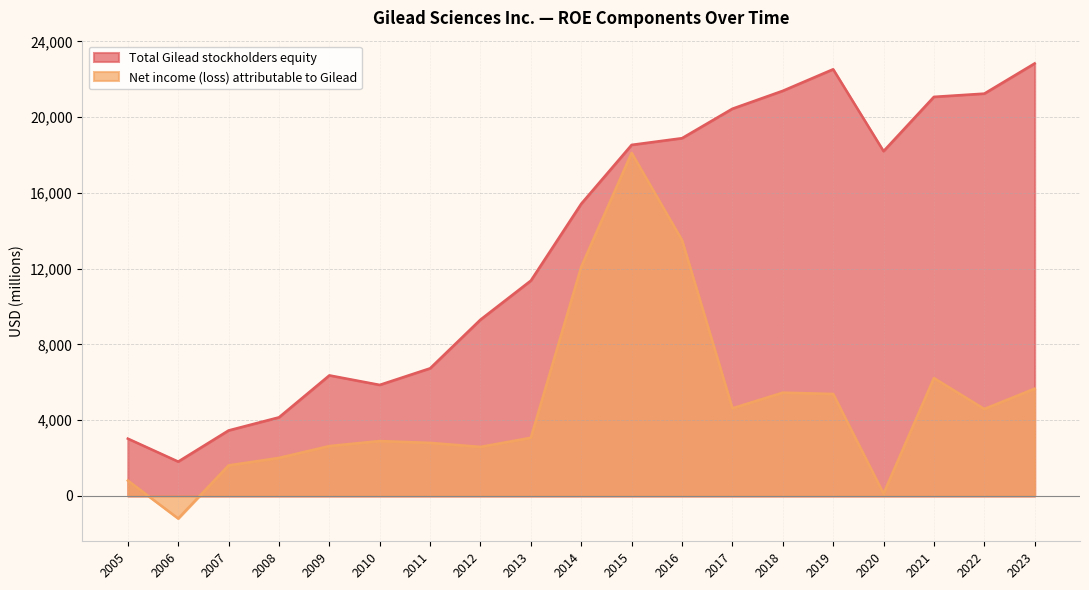

At which category does the chart reach its minimum across all series?

2006